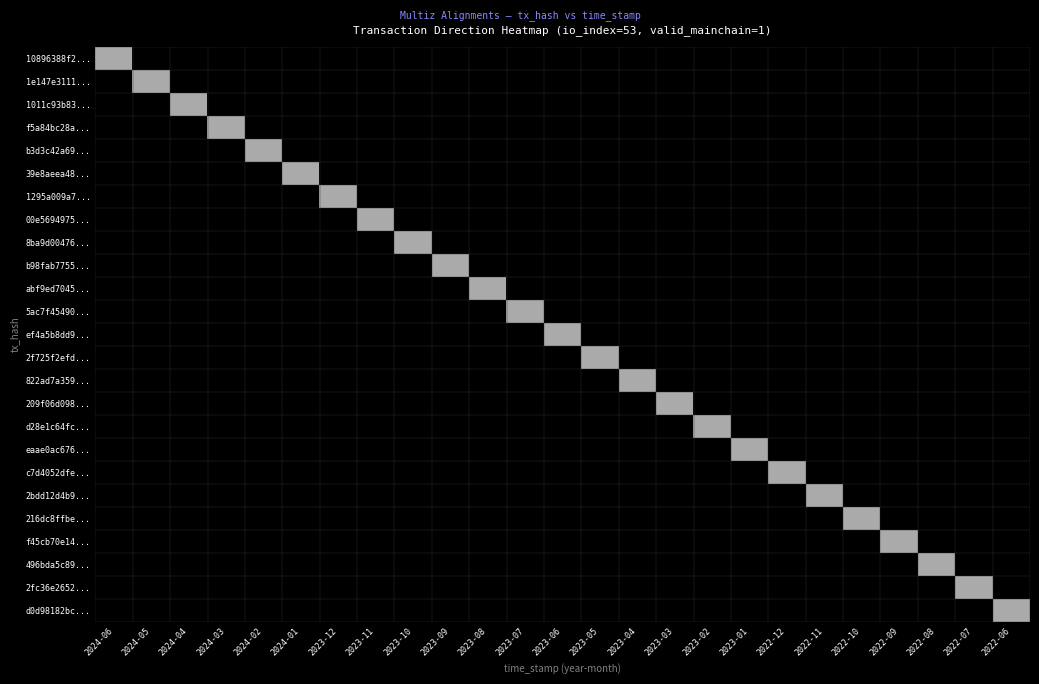

Between 2022-11 and 2022-10, which series saw the biggest shift?

2bdd12d4b9...